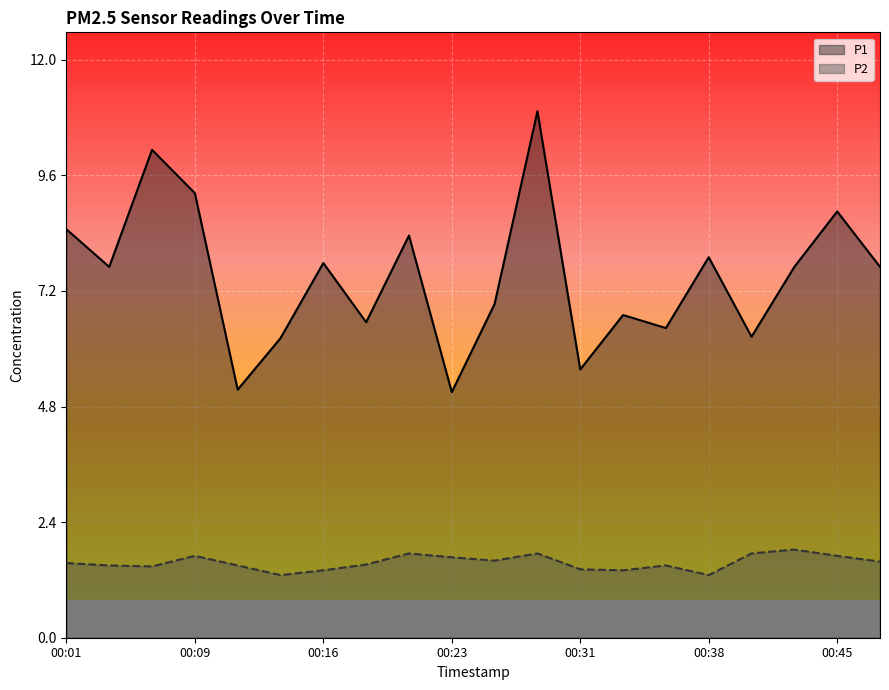

What is the sum of all P2 values?

31.2